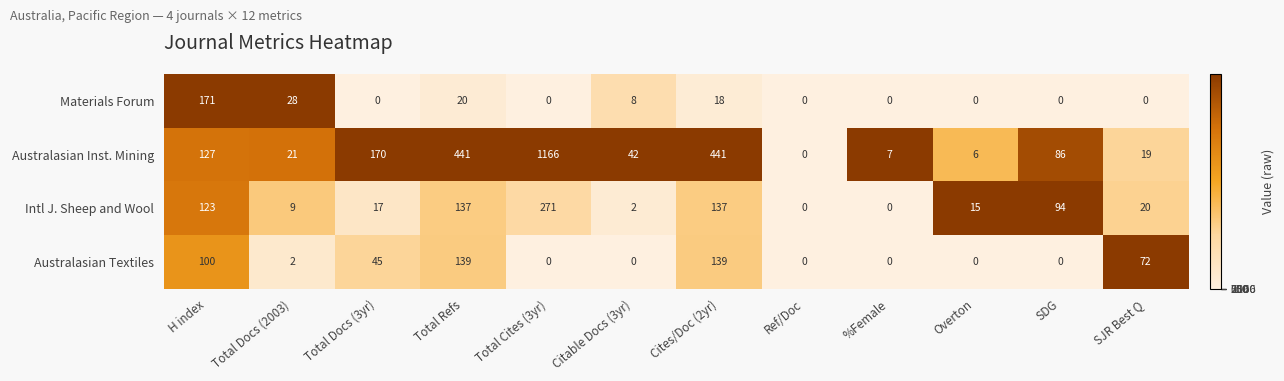

Between H index and Citable Docs (3yr), which series saw the biggest shift?

Materials Forum